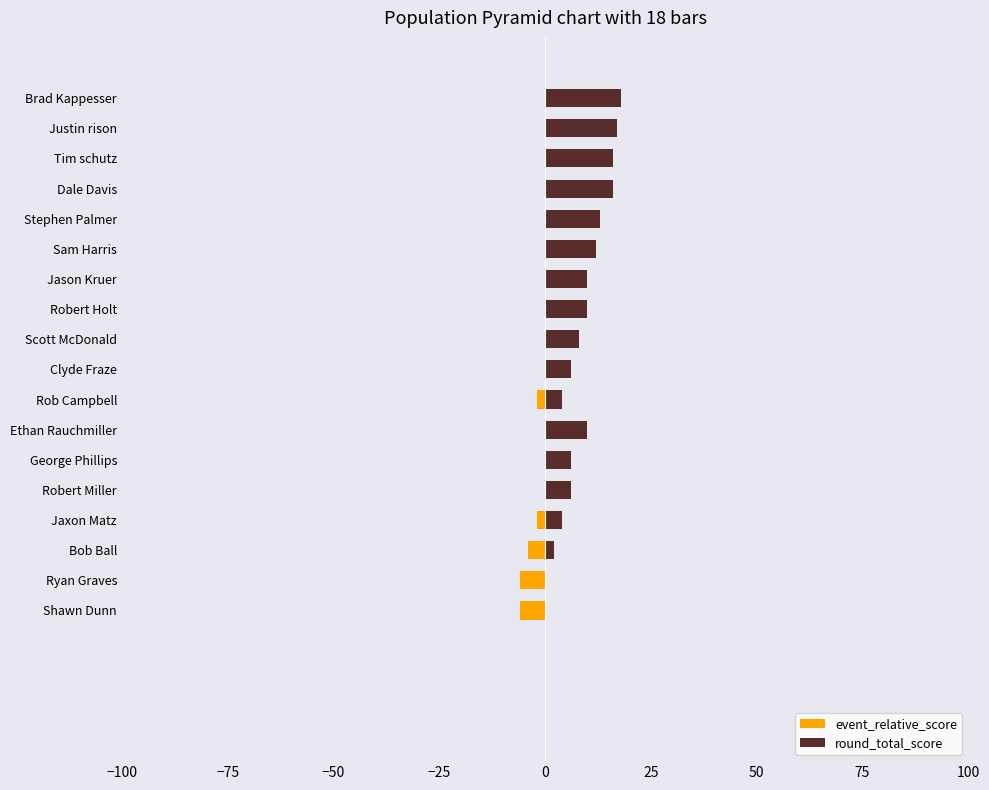

What is the maximum value shown in the chart?

18